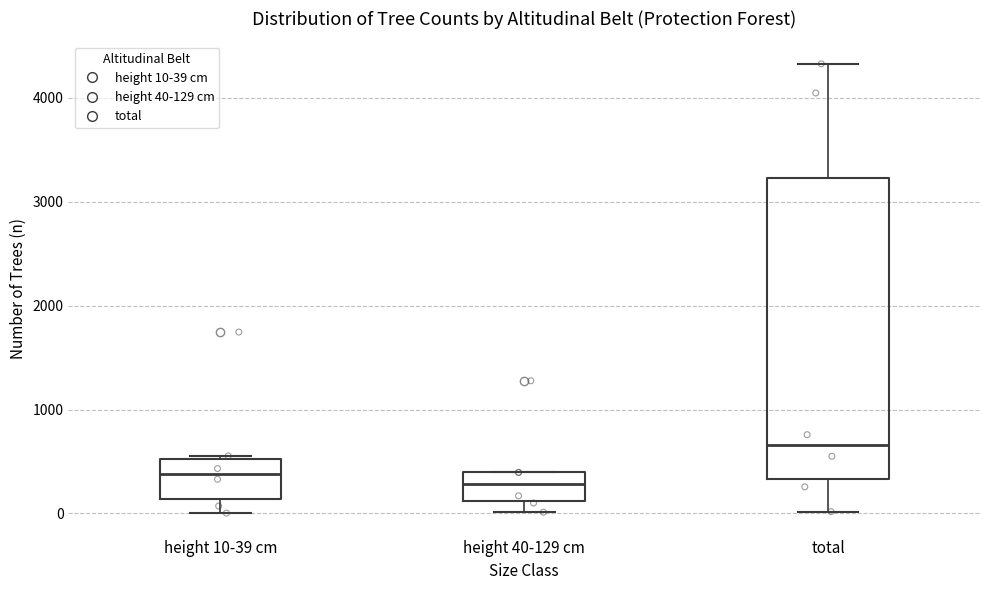

Which box is the tallest, from its lower edge to its upper edge?

total